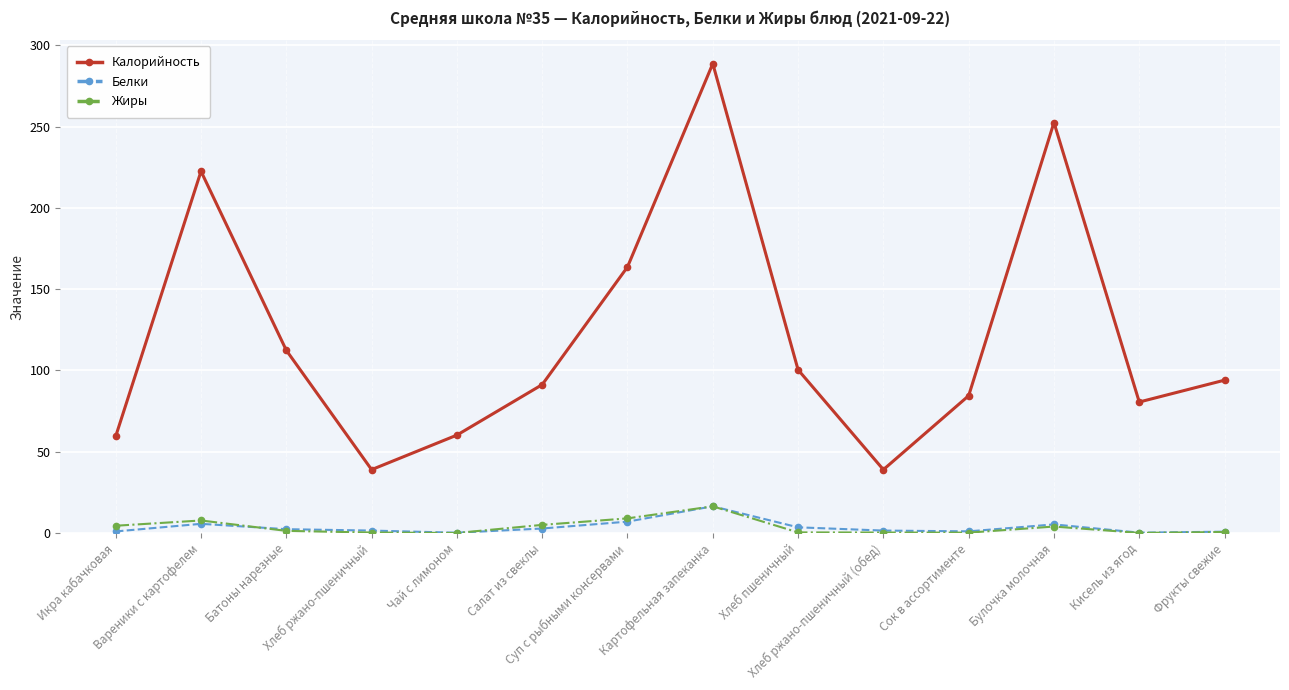

At which category is the sum across all series the highest?

Картофельная запеканка